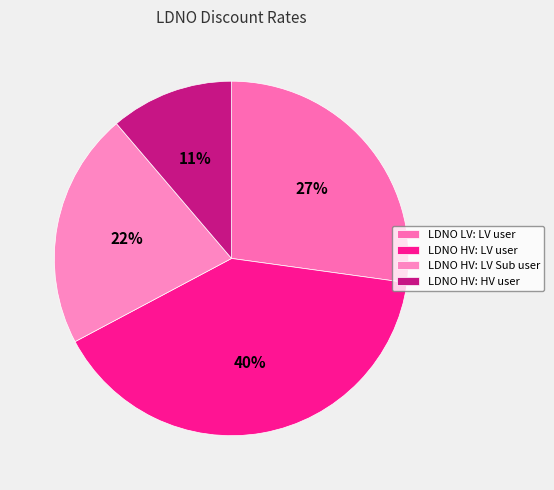

To the nearest percent, what is the difference between the largest and smallest slice percentages?

29%